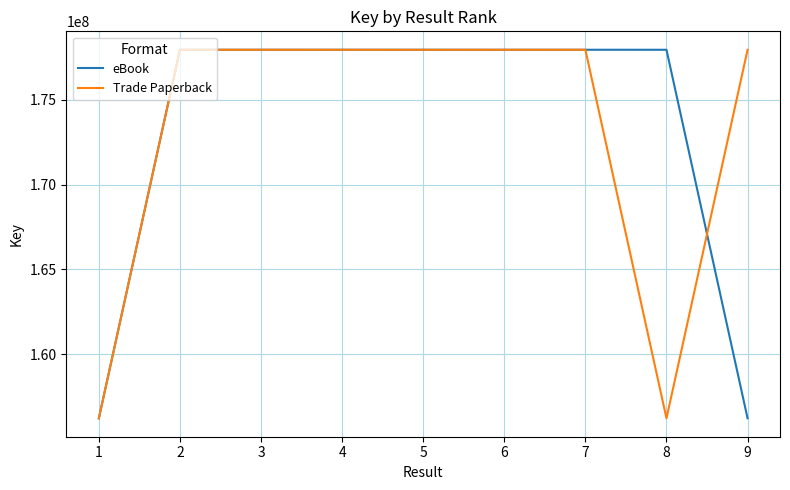

What is the minimum value shown in the chart?

156240748